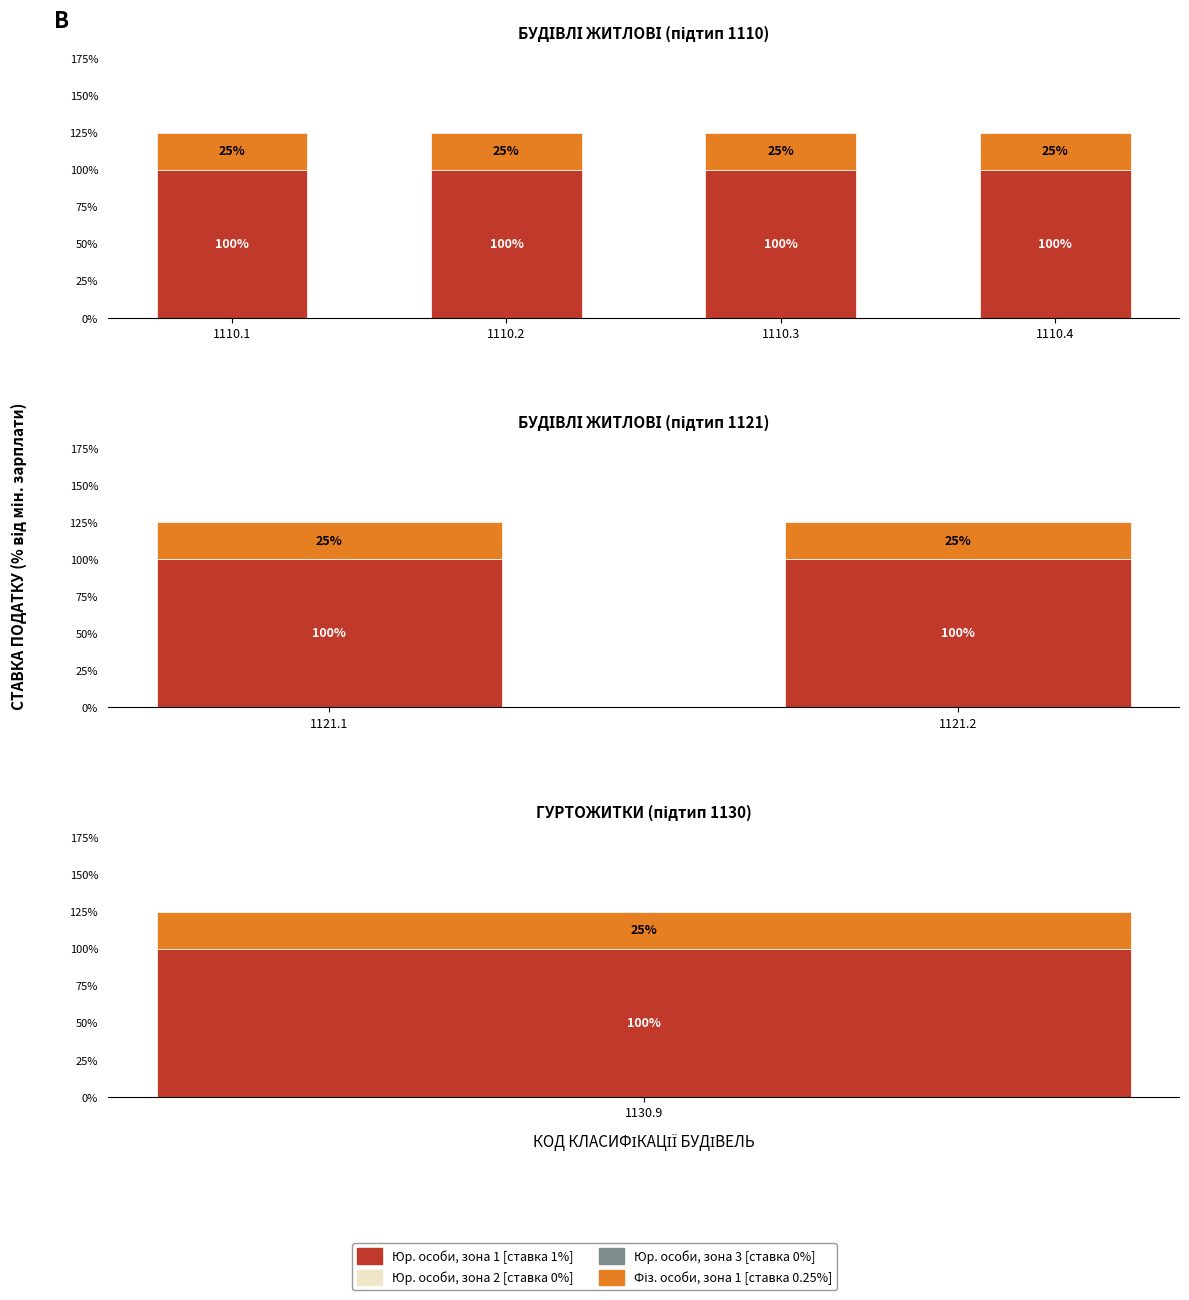

Is the value of Ставка (фіз, зона1) at 1121.1 greater than the value of Програмне охоплення (юр, зона1) at 1121.1?

No